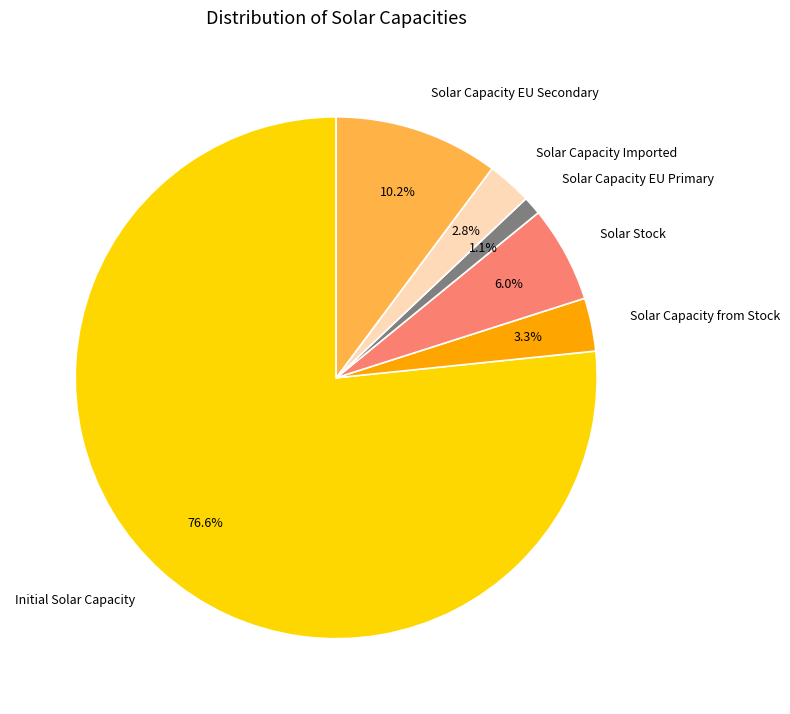

What is the largest slice in the pie chart?

Initial Solar Capacity